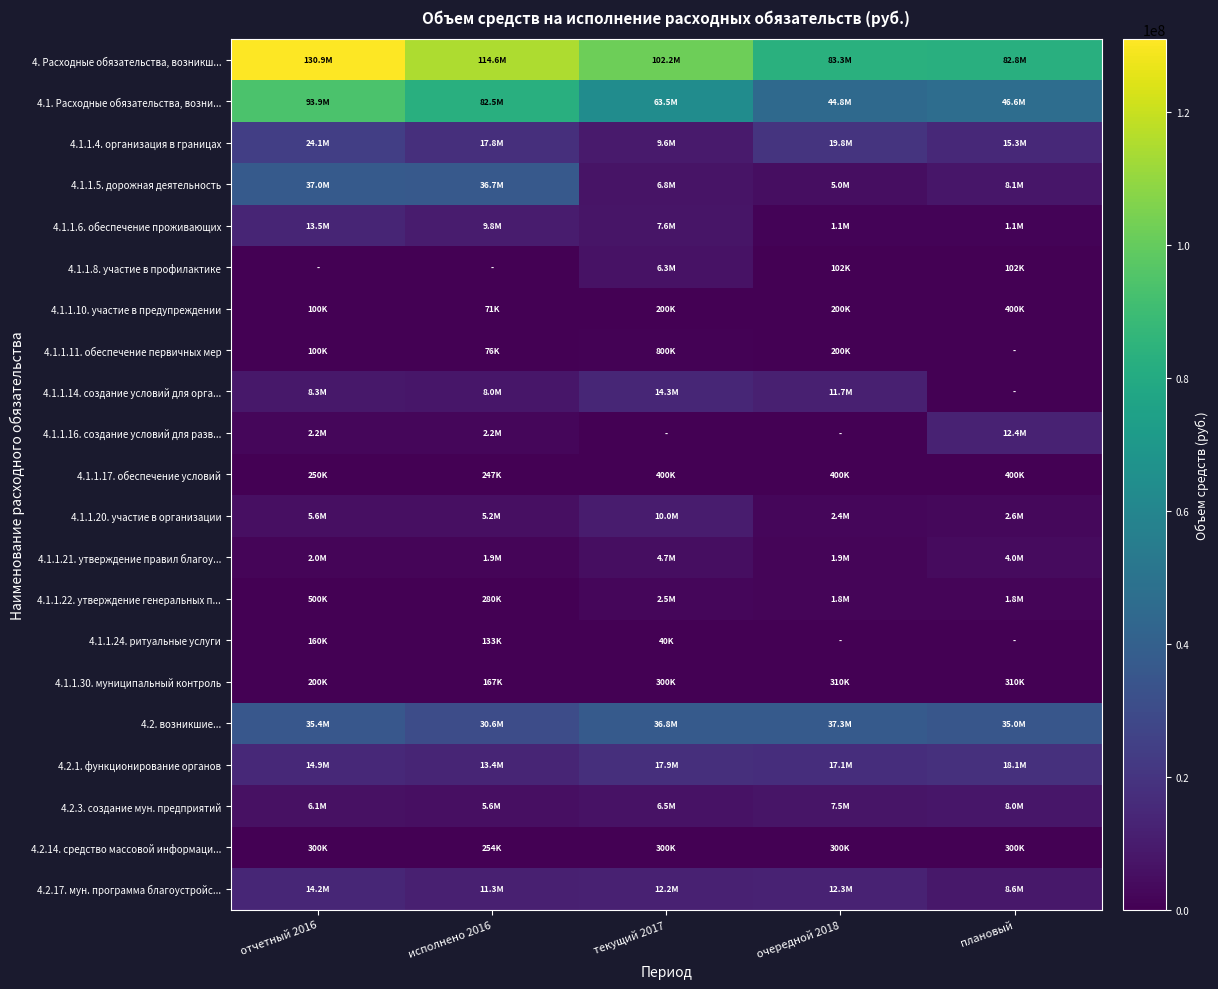

Between отчетный 2016 and очередной 2018, which series saw the biggest shift?

4.1. Расходные обязательства, возни...